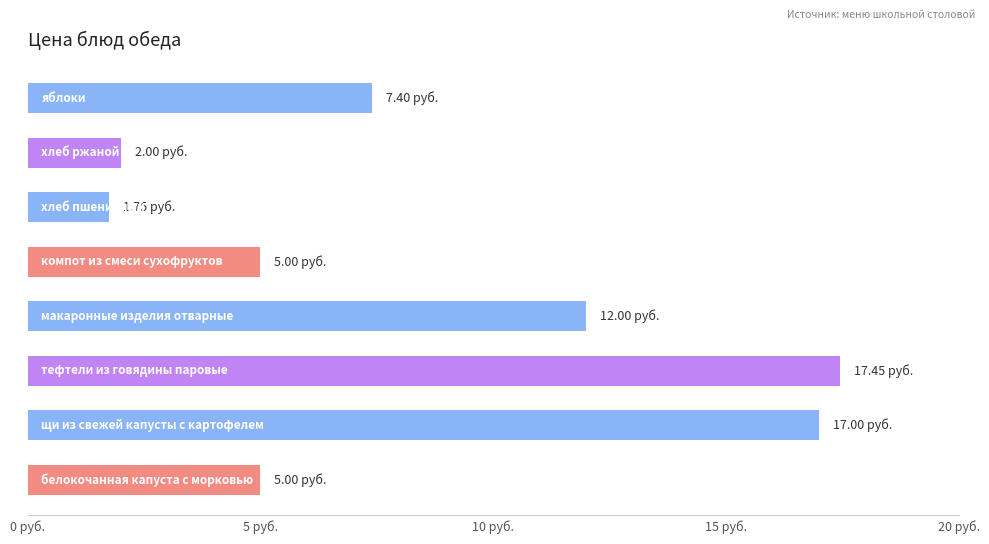

Does the chart contain any negative values?

No